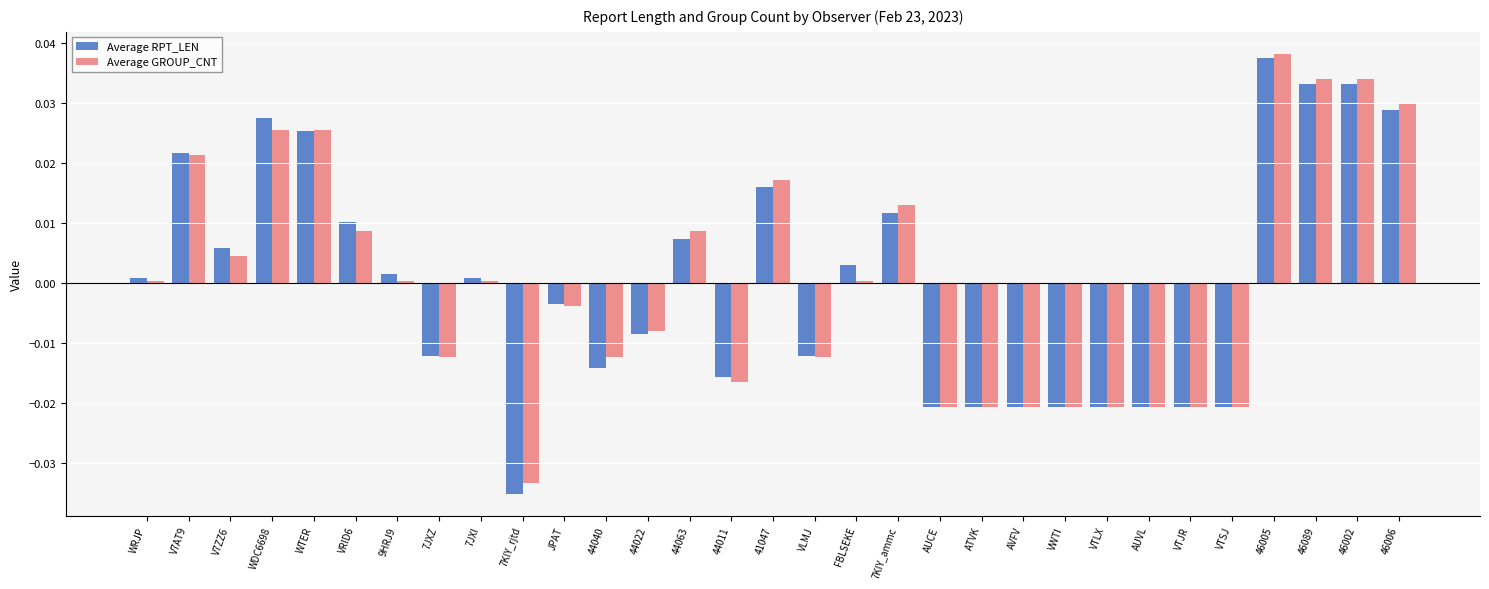

How many distinct data groups are displayed?

2